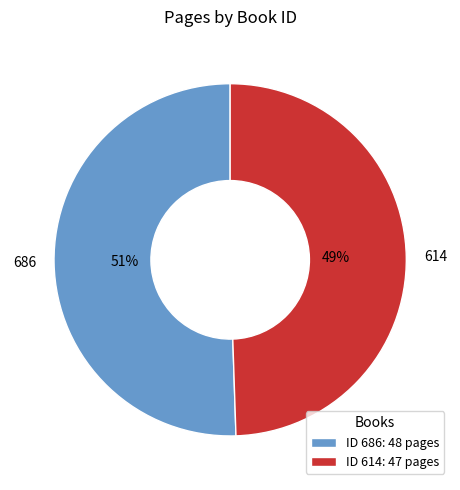

How many segments does this pie chart have?

2